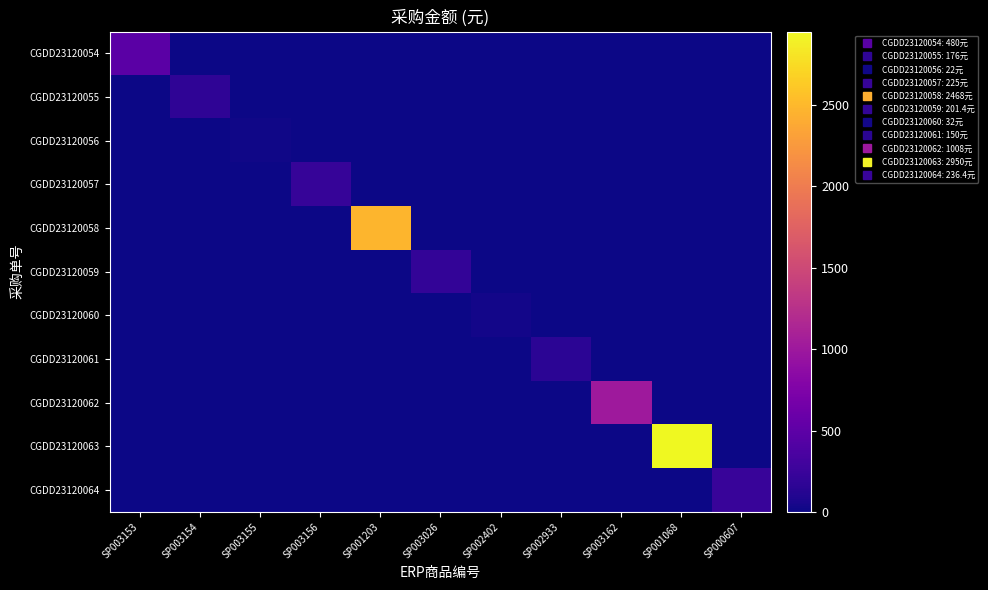

What is the total value across all series at SP003155?

22.0